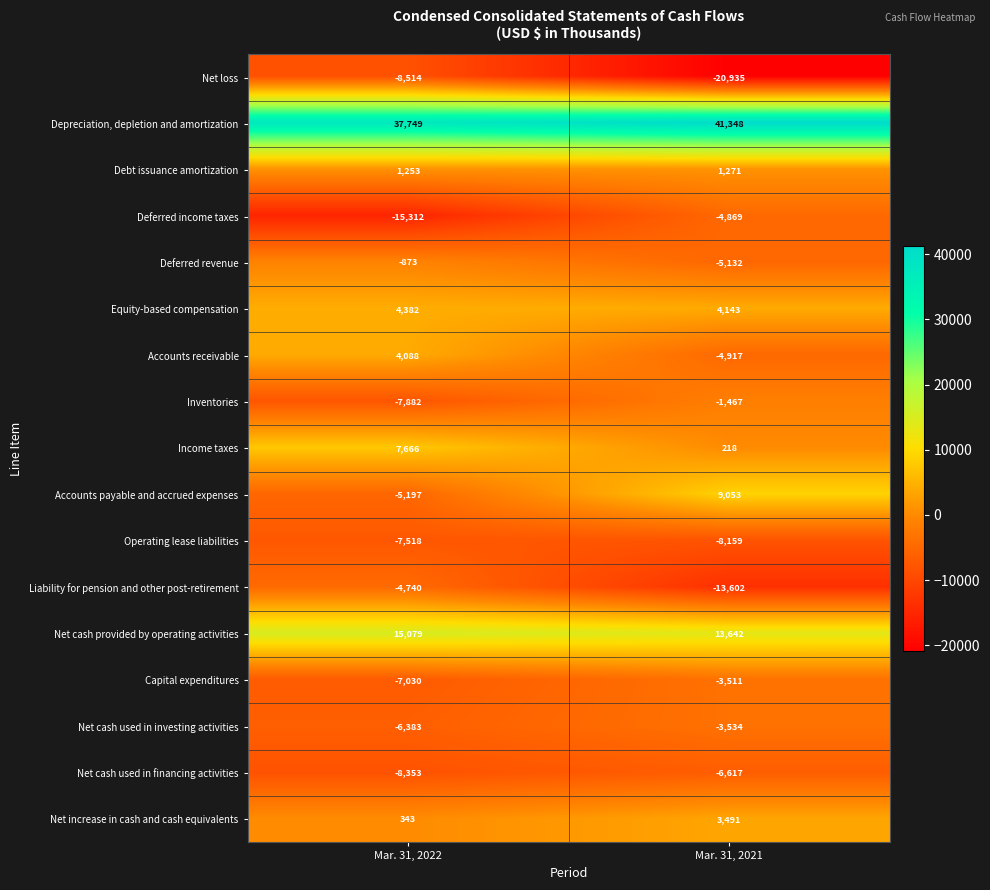

At which category is the sum across all series the highest?

Mar. 31, 2021